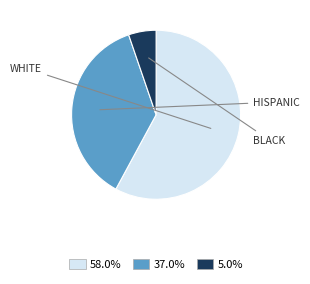

How many segments does this pie chart have?

3